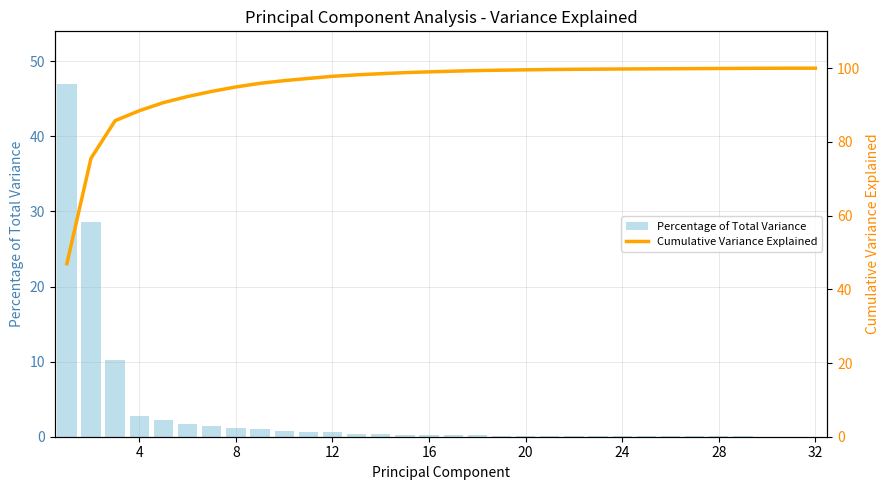

What is the sum of all Percentage of Total Variance values?

100.0